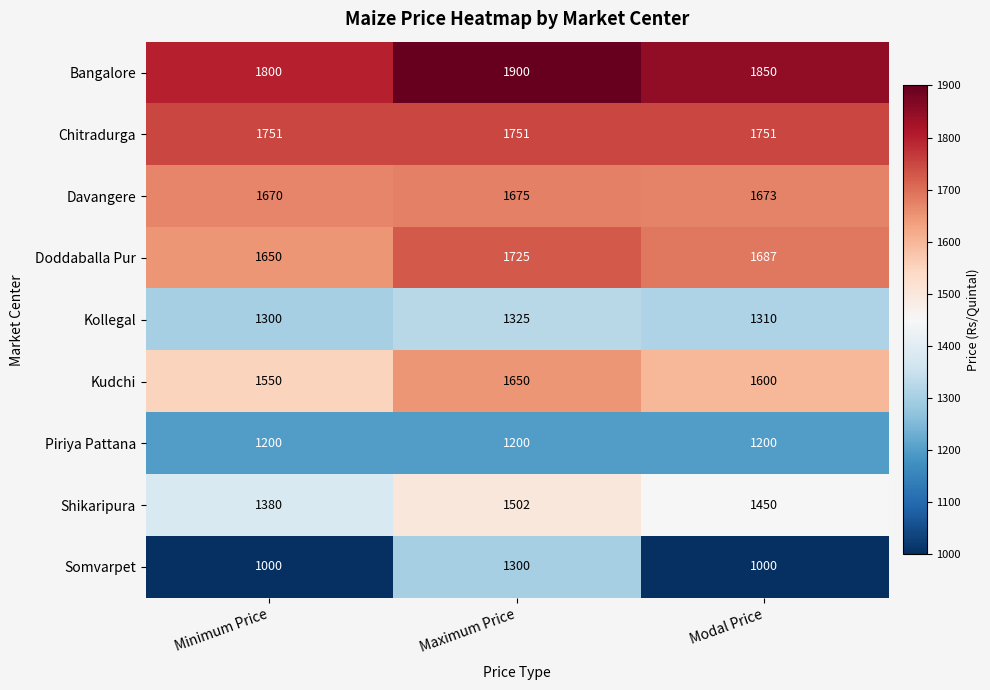

List the series in order of their peak value, highest first.

Bangalore, Chitradurga, Doddaballa Pur, Davangere, Kudchi, Shikaripura, Kollegal, Somvarpet, Piriya Pattana